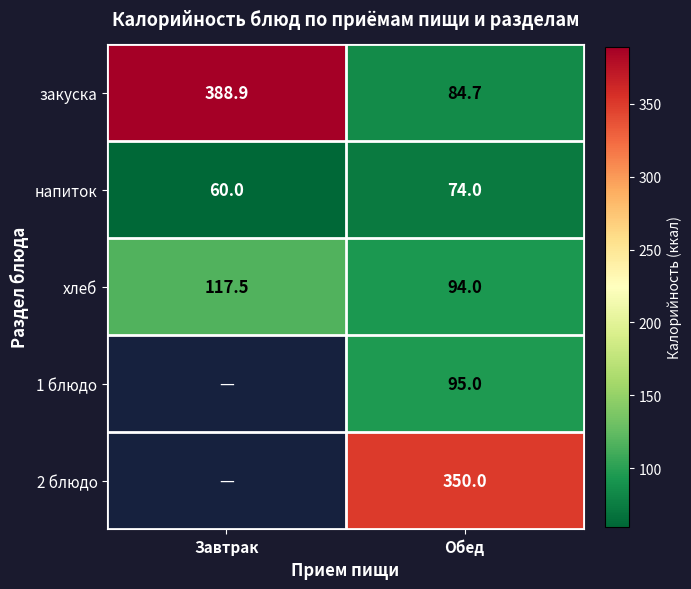

At which category does the chart reach its peak across all series?

Завтрак